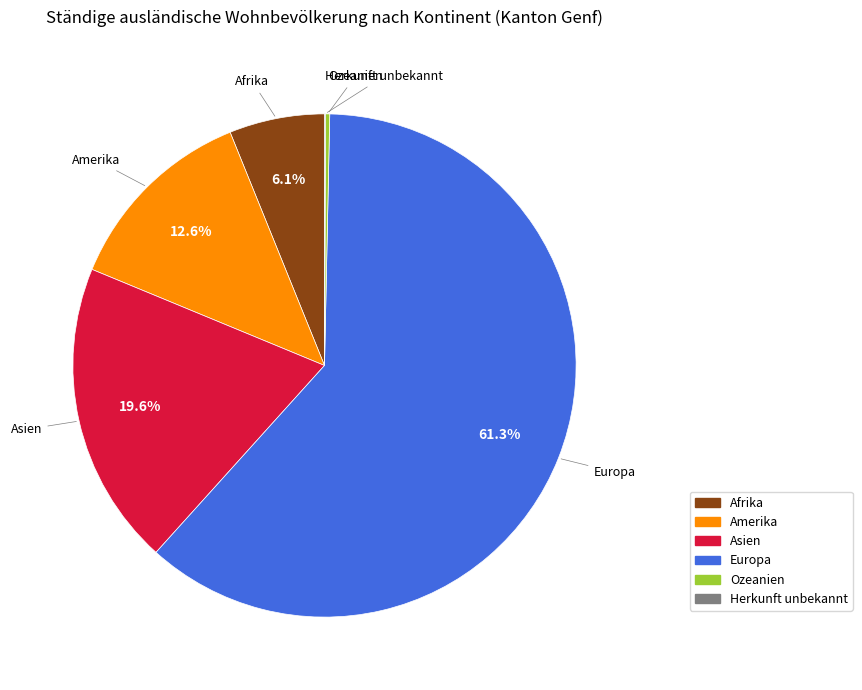

To the nearest percent, what is the combined percentage of Europa and Amerika?

74%